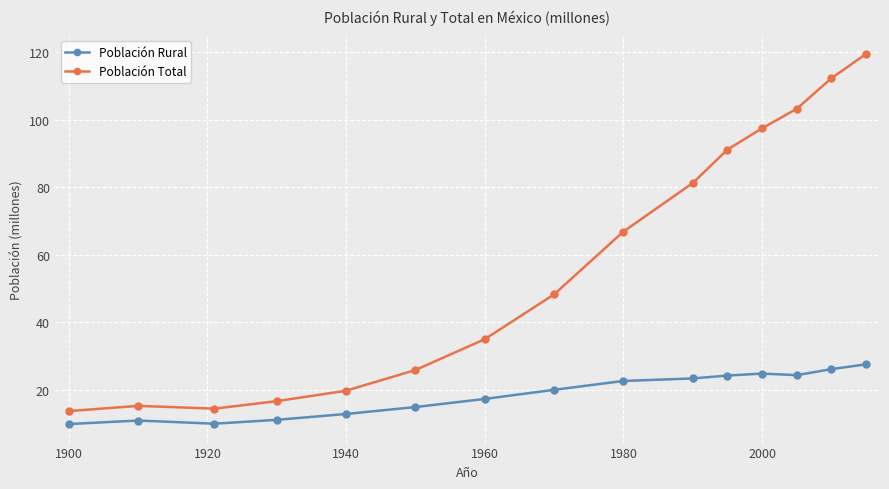

List the series in order of their overall mean, lowest first.

Población Rural, Población Total